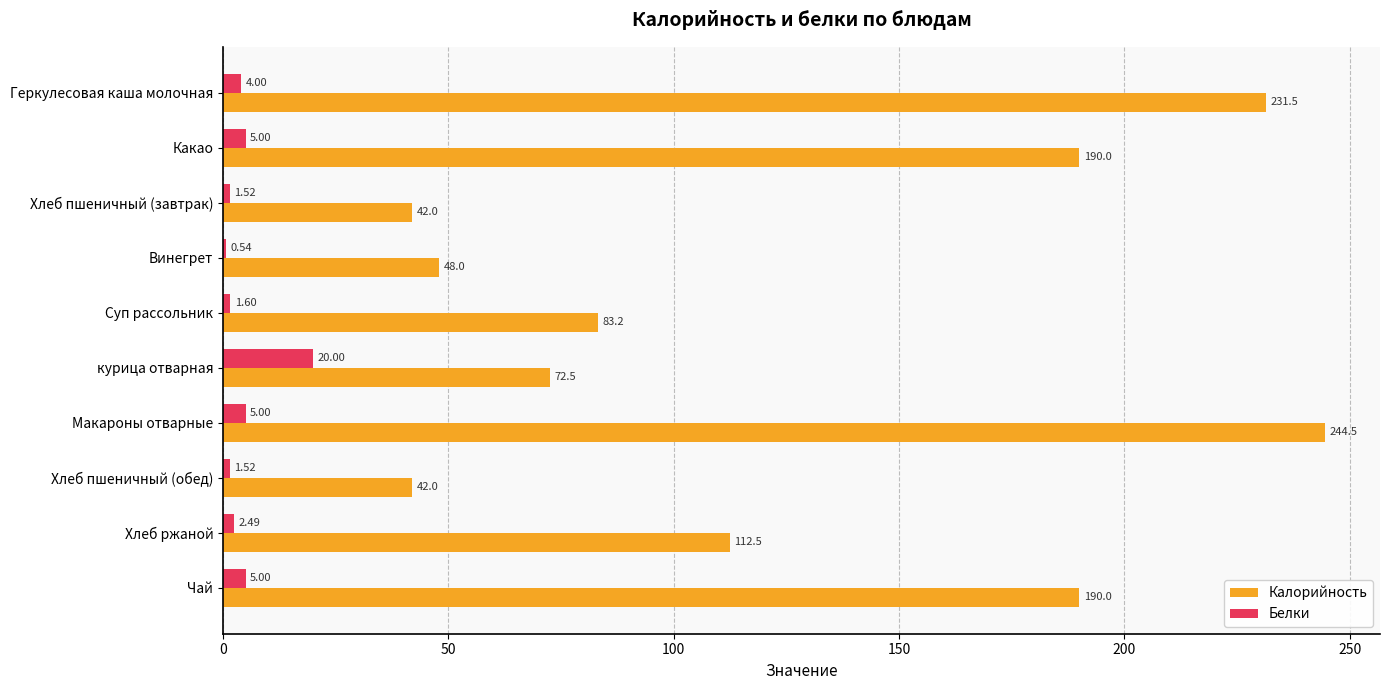

Is the value of Калорийность at Макароны отварные greater than the value of Белки at Чай?

Yes